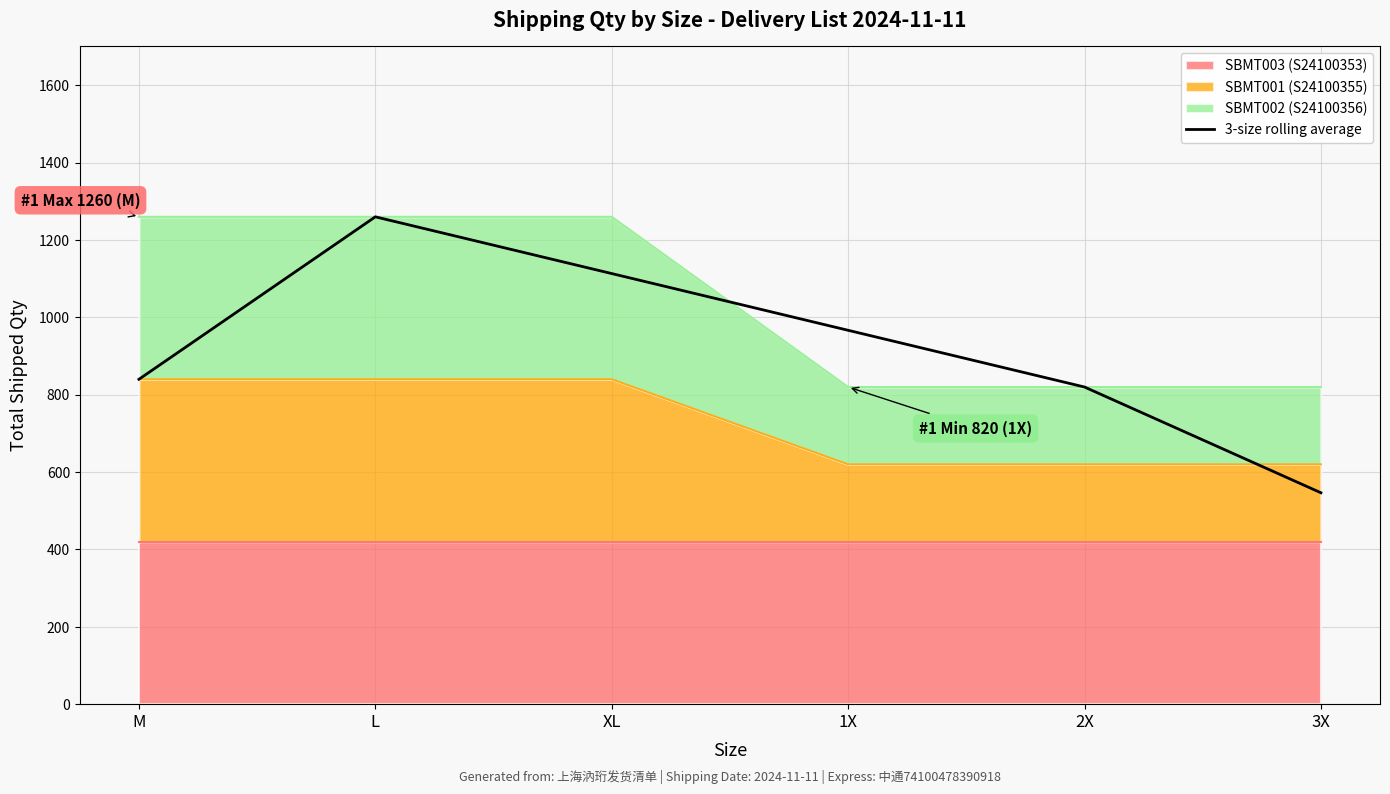

What is the ratio of the value at XL to the value at 3X?

2.0